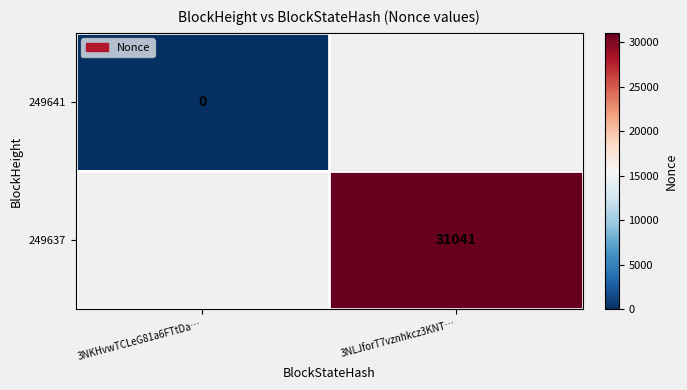

Is it true that 249637 equals 31041 at 3NLJforT7vznhkcz3KNT…?

True